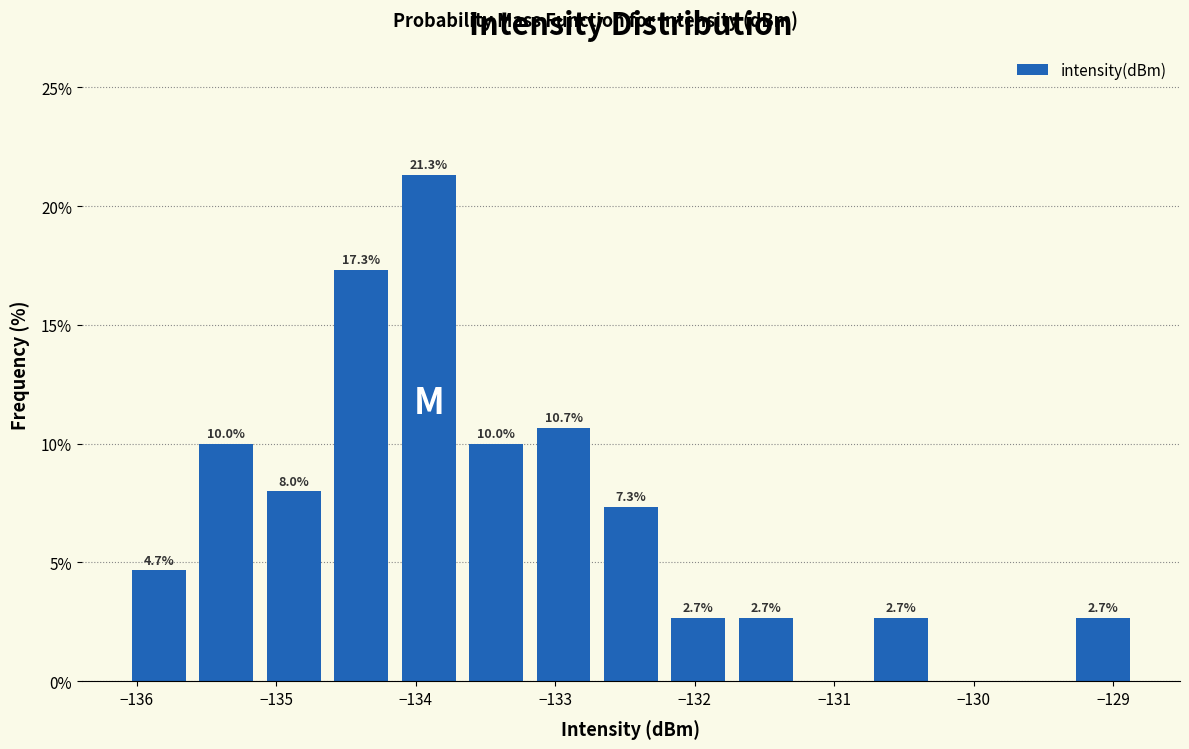

Over which range of the x-axis is the bar tallest?

-134.1 to -133.7